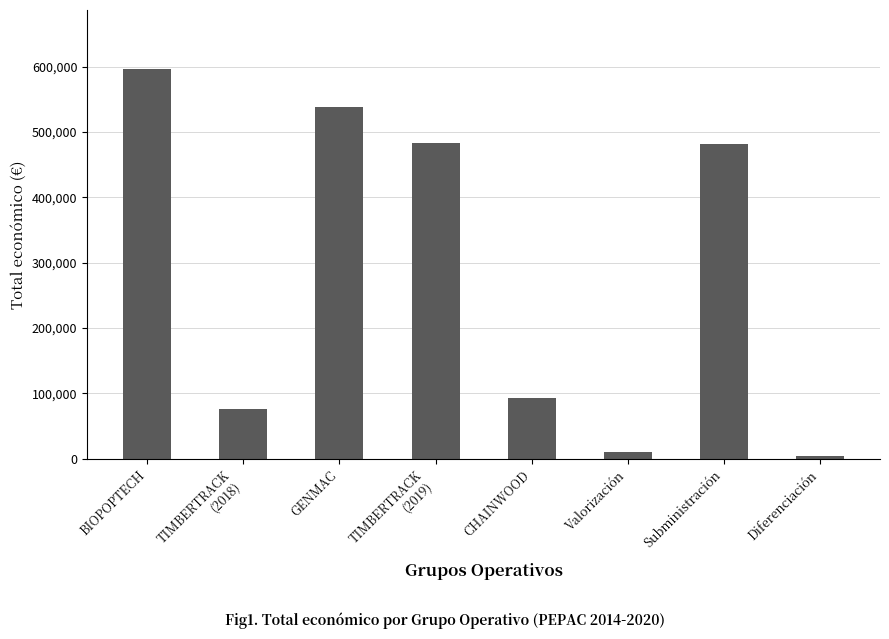

What is the difference between the second highest and minimum values?

532357